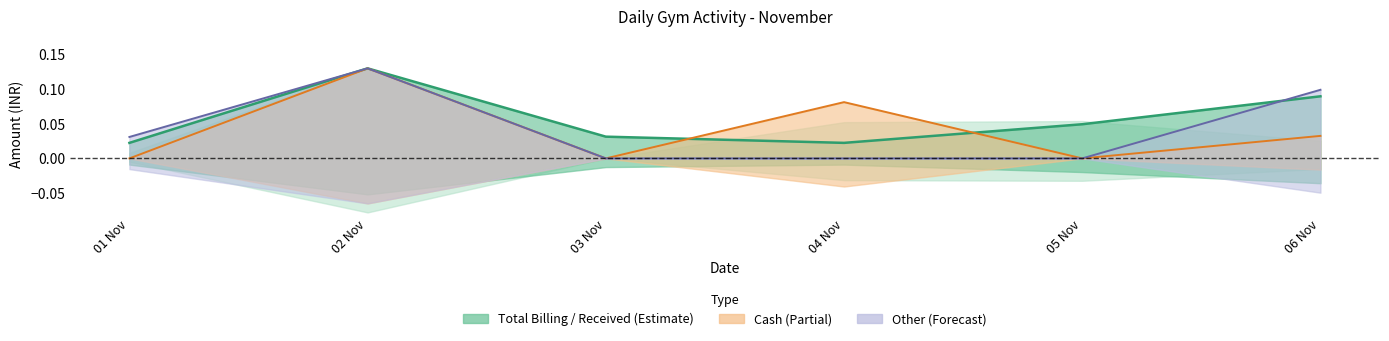

Which series has the widest spread of values?

Cash